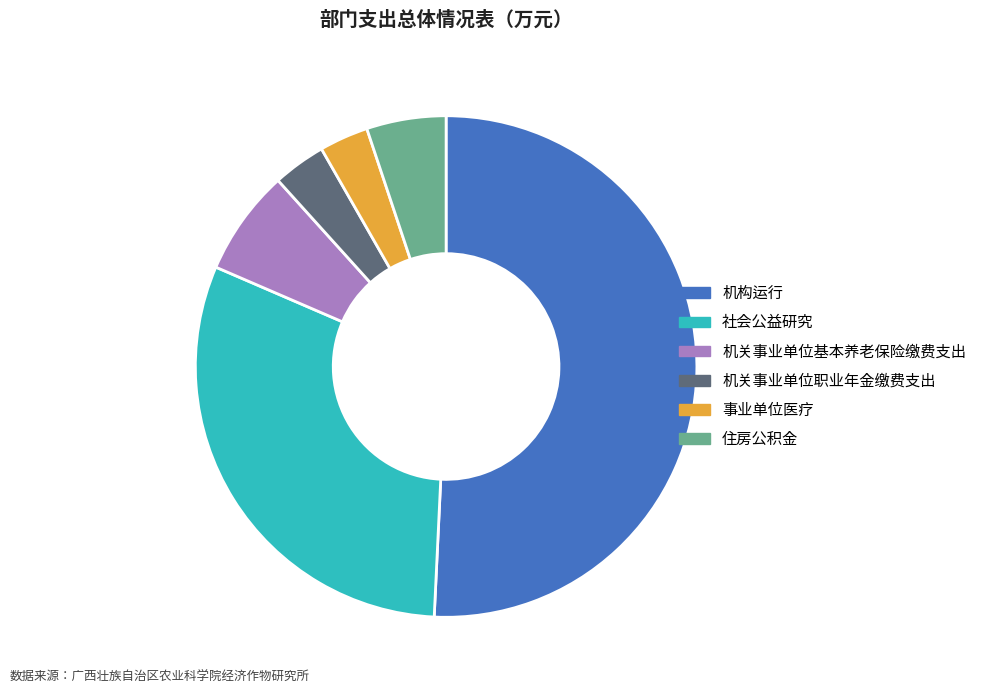

Do 机构运行 and 住房公积金 together represent more than half of the pie?

Yes